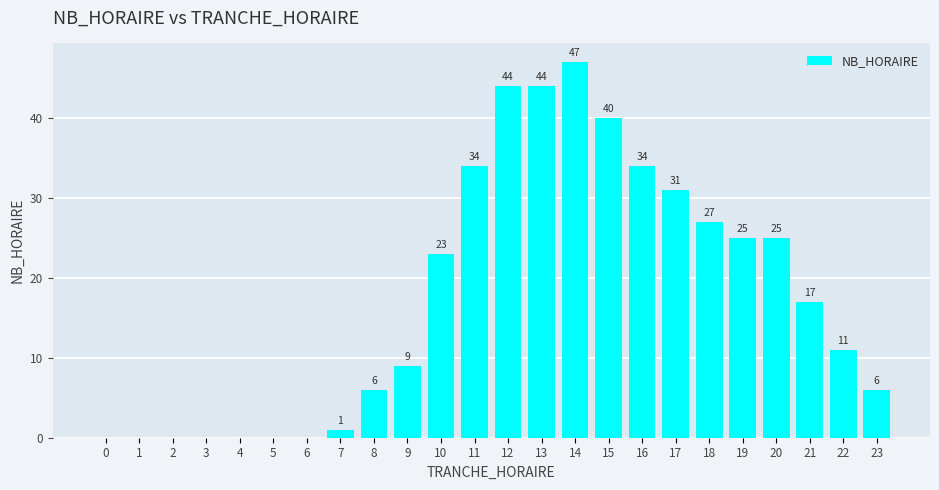

What is the sum of all values?

424